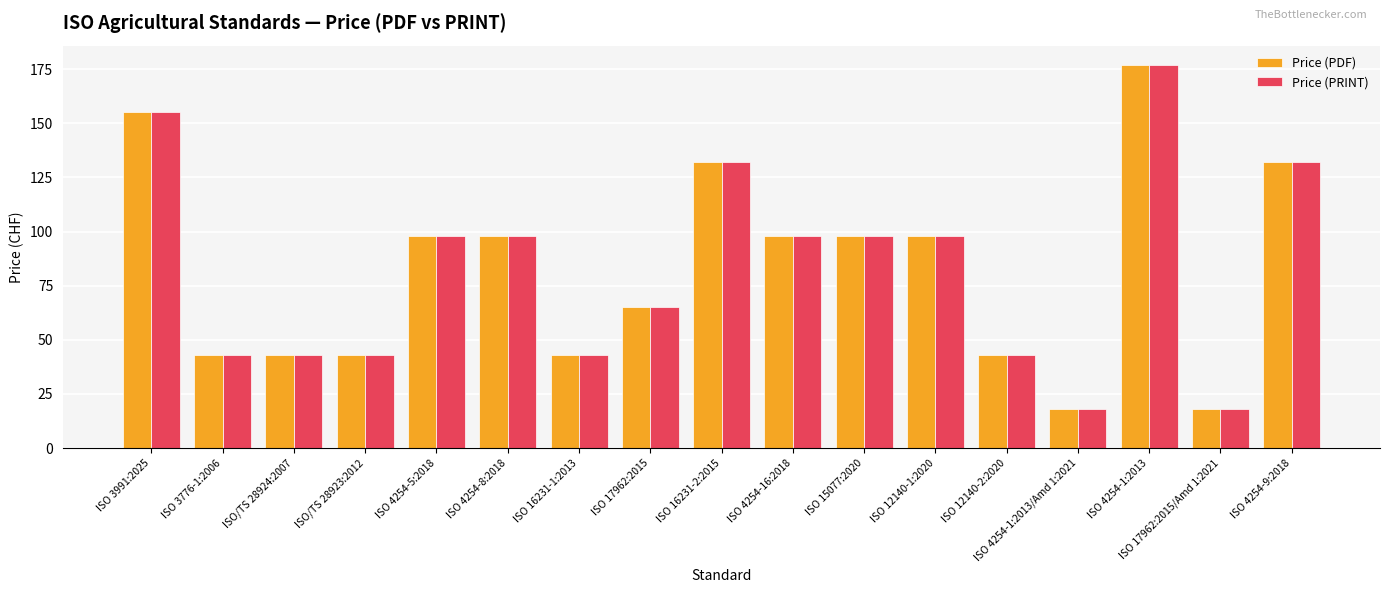

What is the value of the Price (PRINT) bar at the 14th from the left?

18